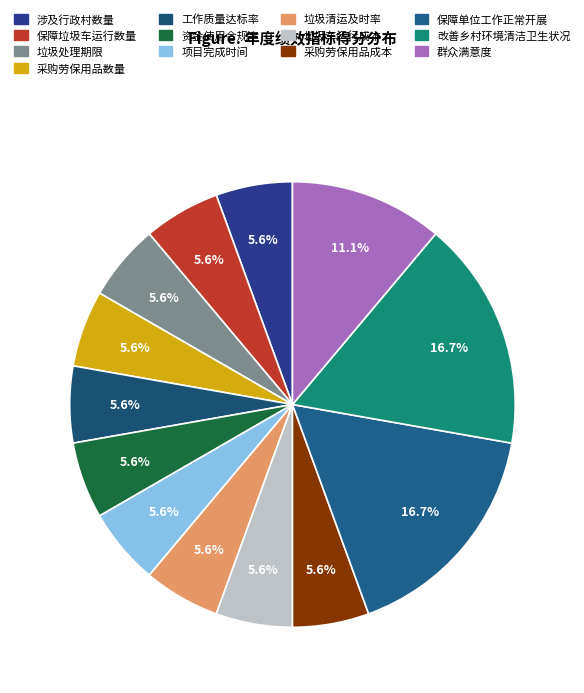

Rank the categories by value from lowest to highest.

涉及行政村数量, 保障垃圾车运行数量, 垃圾处理期限, 采购劳保用品数量, 工作质量达标率, 资金使用合规率, 项目完成时间, 垃圾清运及时率, 垃圾车运行成本, 采购劳保用品成本, 群众满意度, 保障单位工作正常开展, 改善乡村环境清洁卫生状况